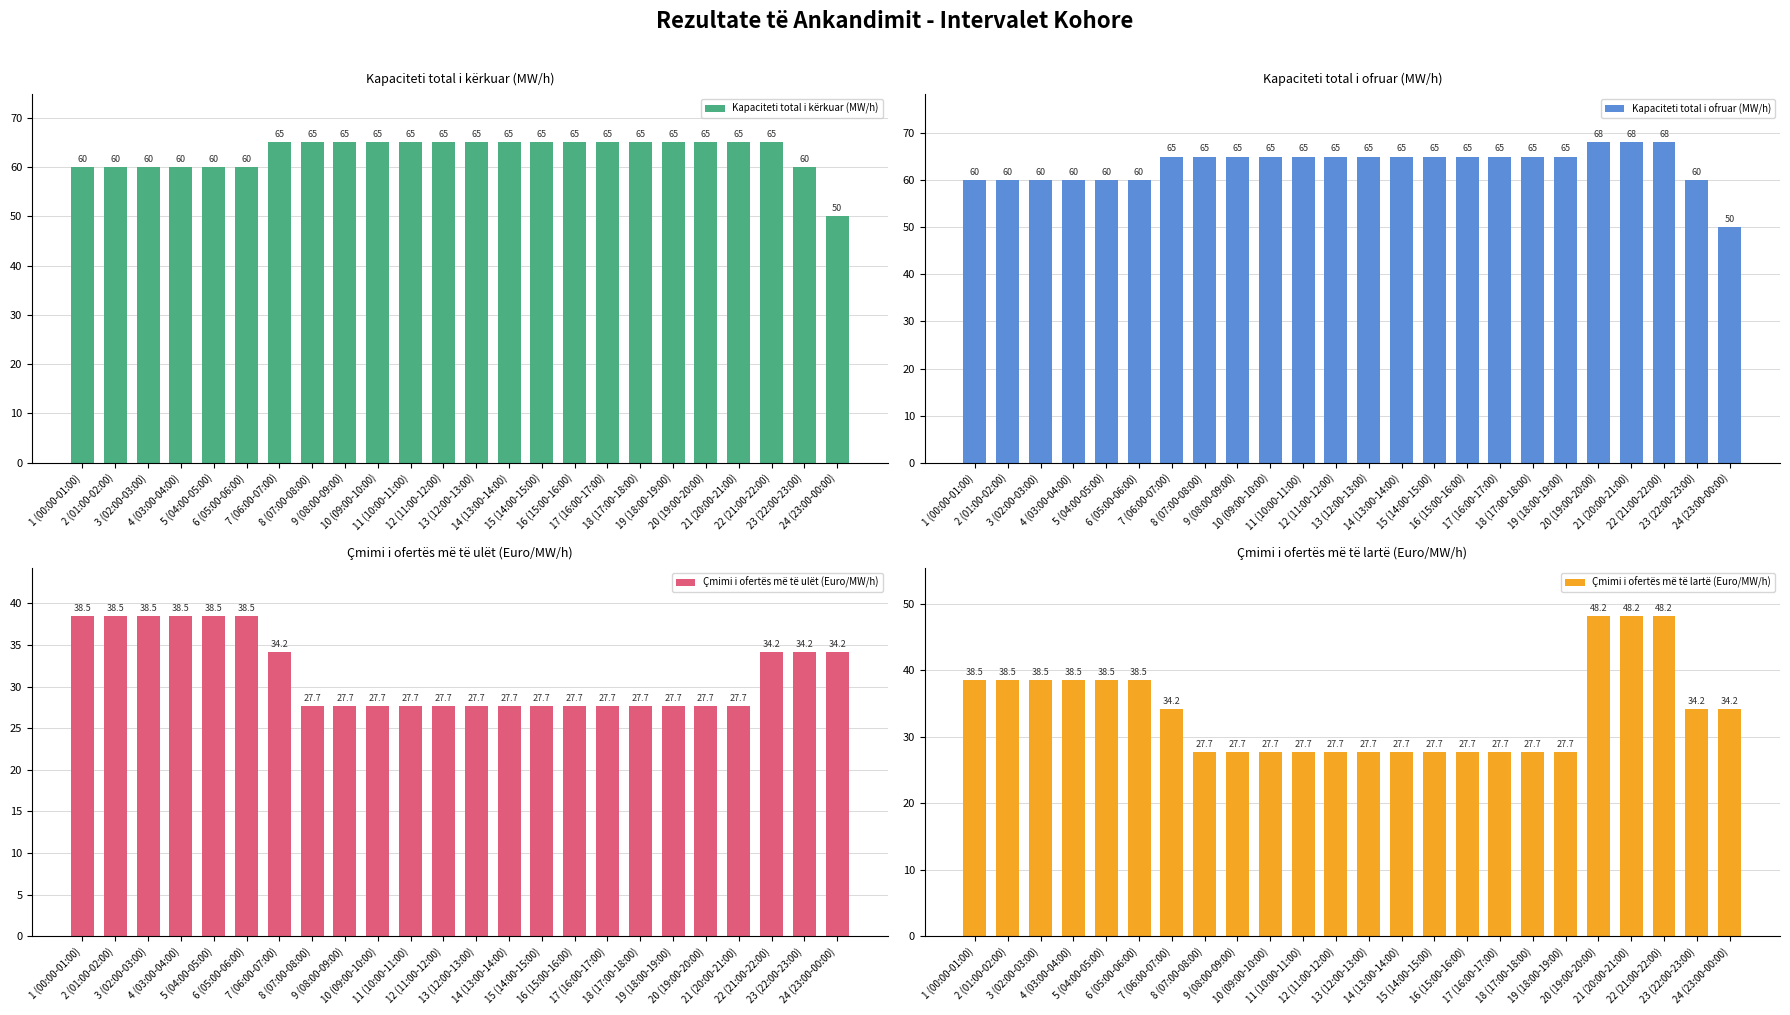

Does the chart contain stacked bars?

No